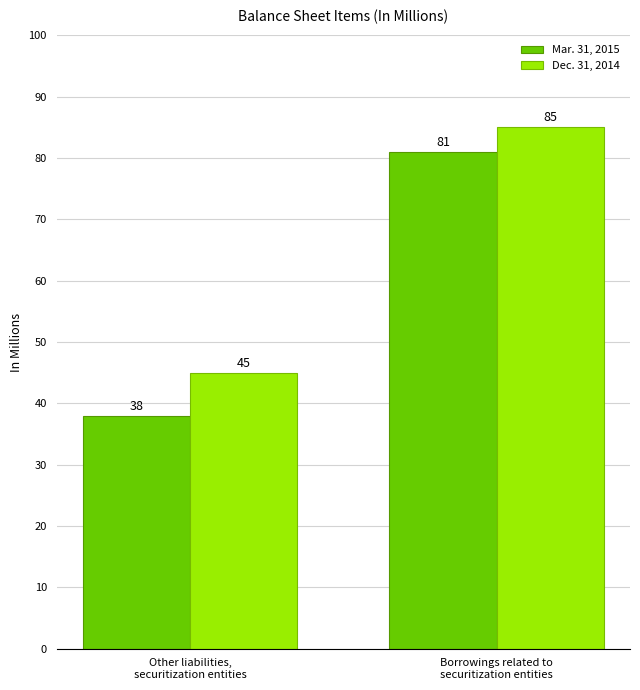

List the series in order of their peak value, highest first.

Dec. 31, 2014, Mar. 31, 2015